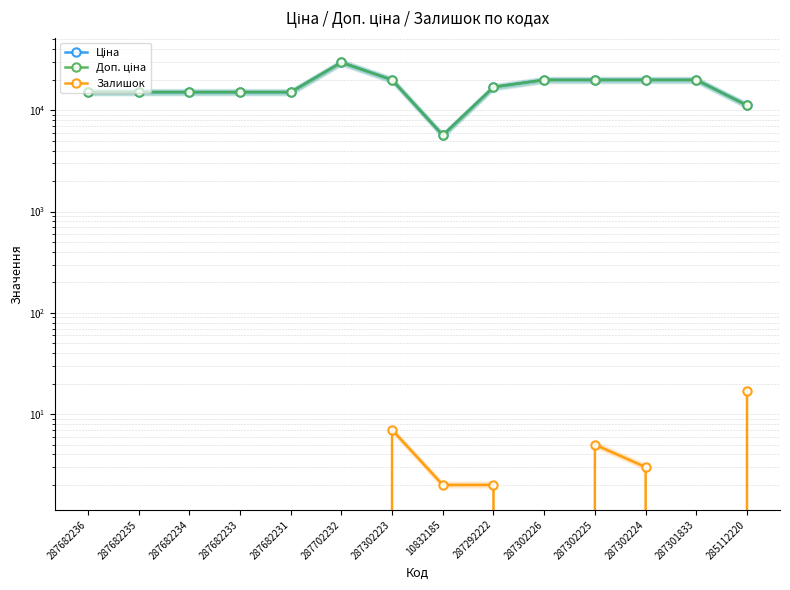

What is the spread (max minus min) of values at 287682234?

15120.0